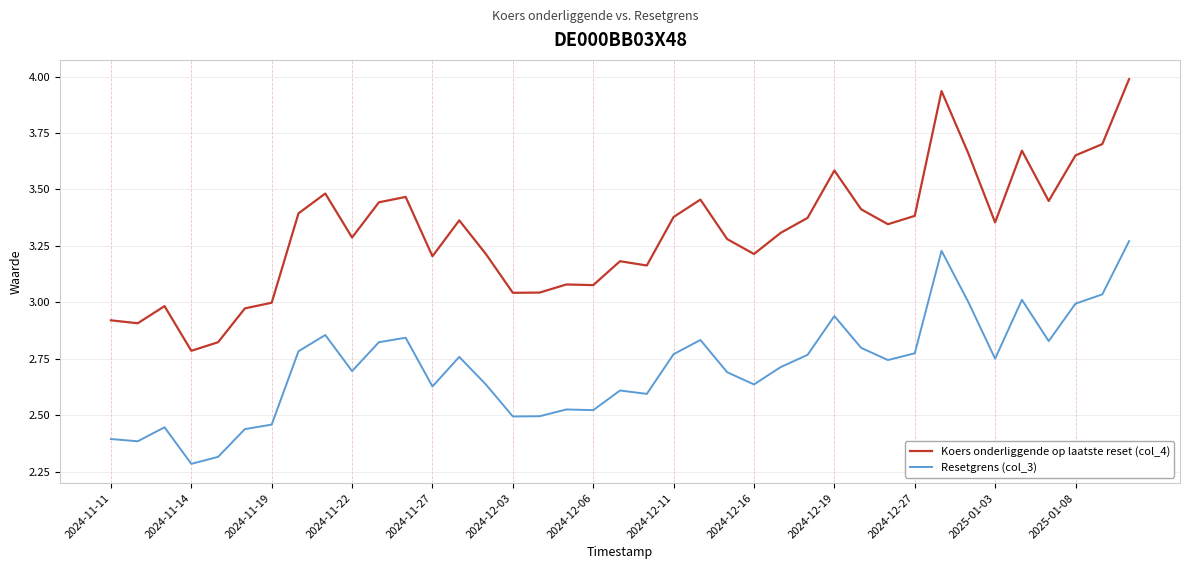

Which series has the largest range (max minus min)?

Koers onderliggende op laatste reset (col_4)